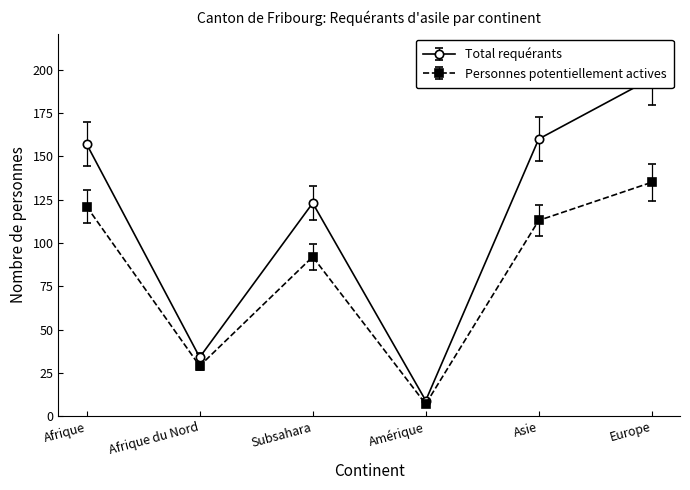

Is the value of Personnes potentiellement actives at Afrique greater than the value of Total requérants at Amérique?

Yes